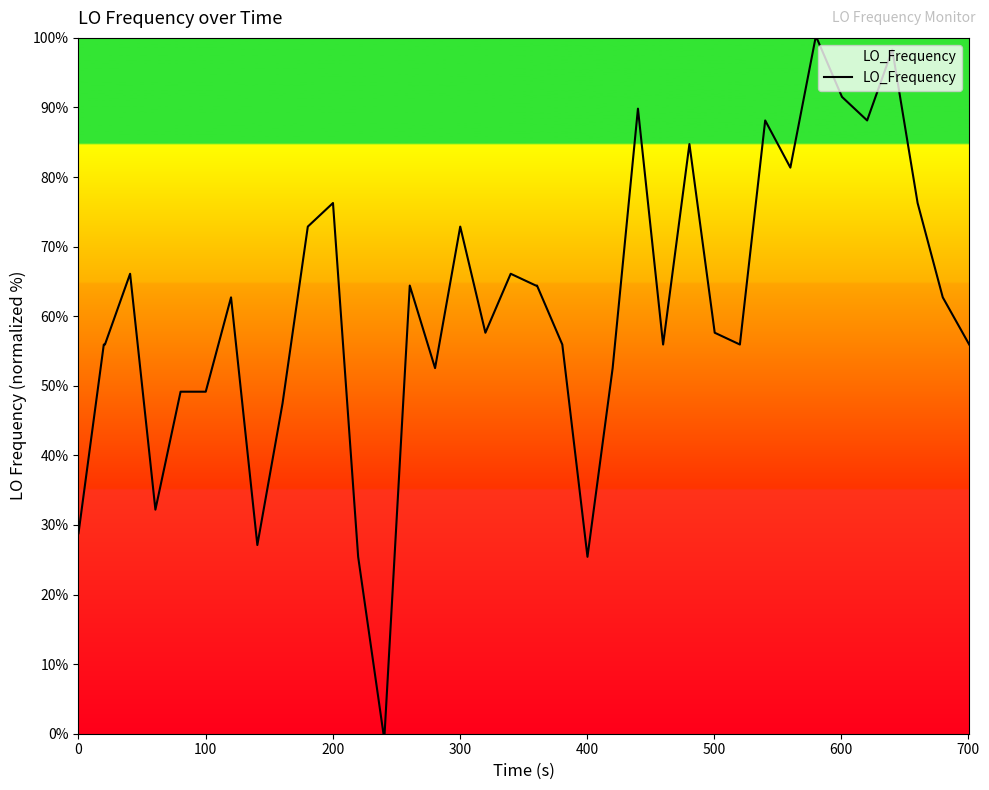

Count the number of categories in the chart.

40